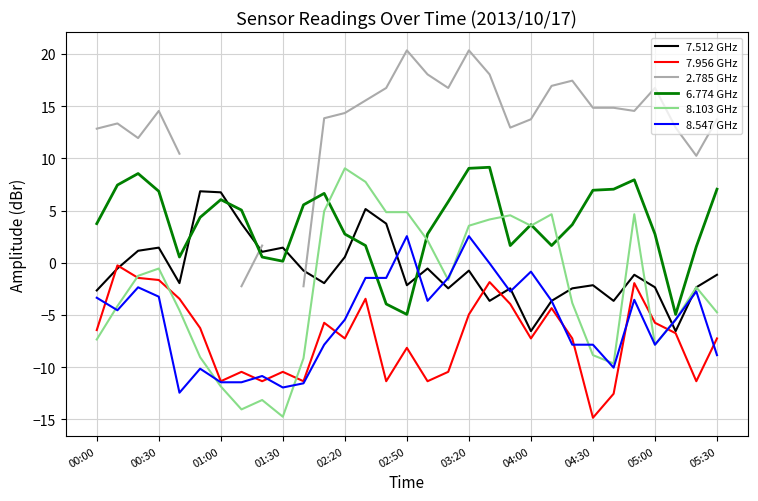

True or false: 7.956 GHz and 6.774 GHz intersect in this chart.

False